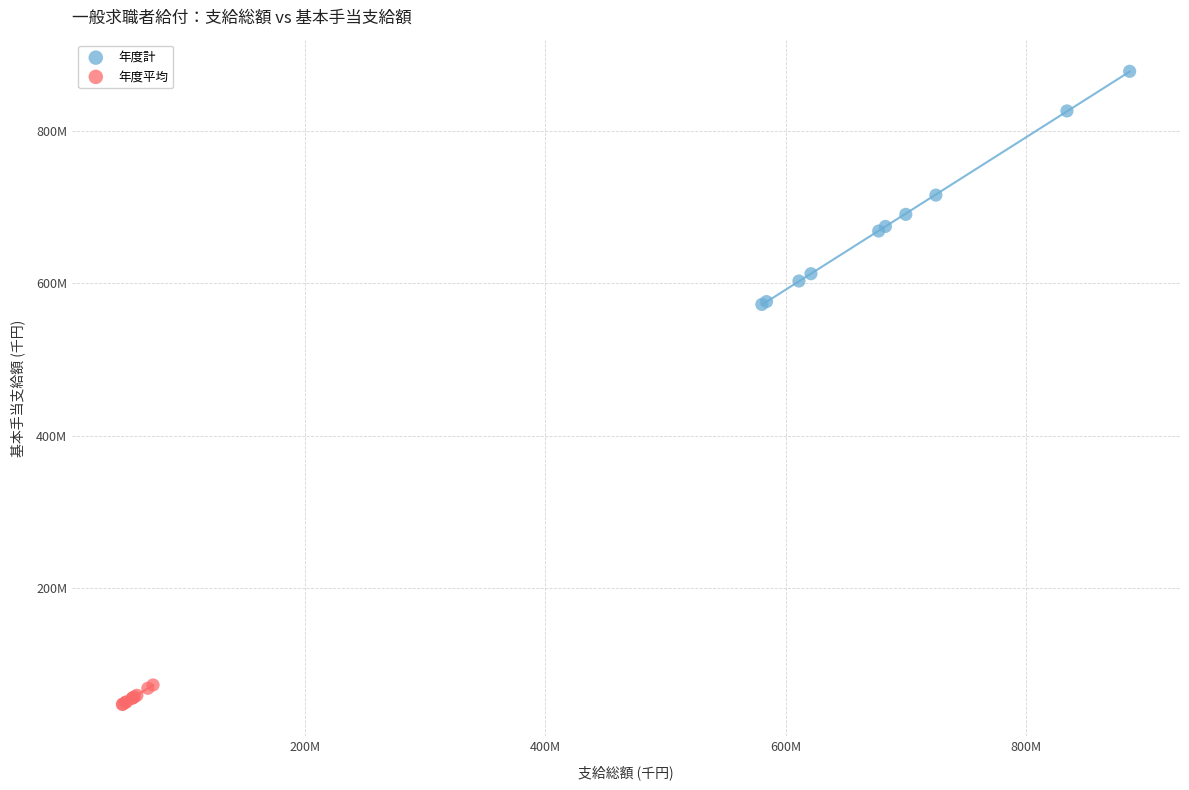

Which series contains the highest Y value?

年度計